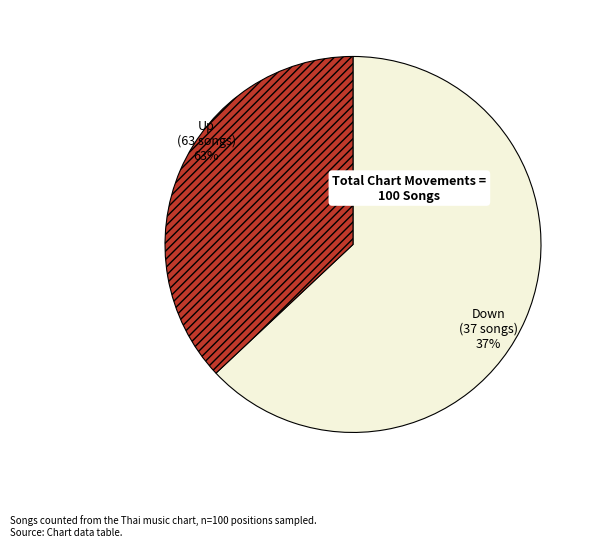

What percentage is NOT represented by up?

37.0%